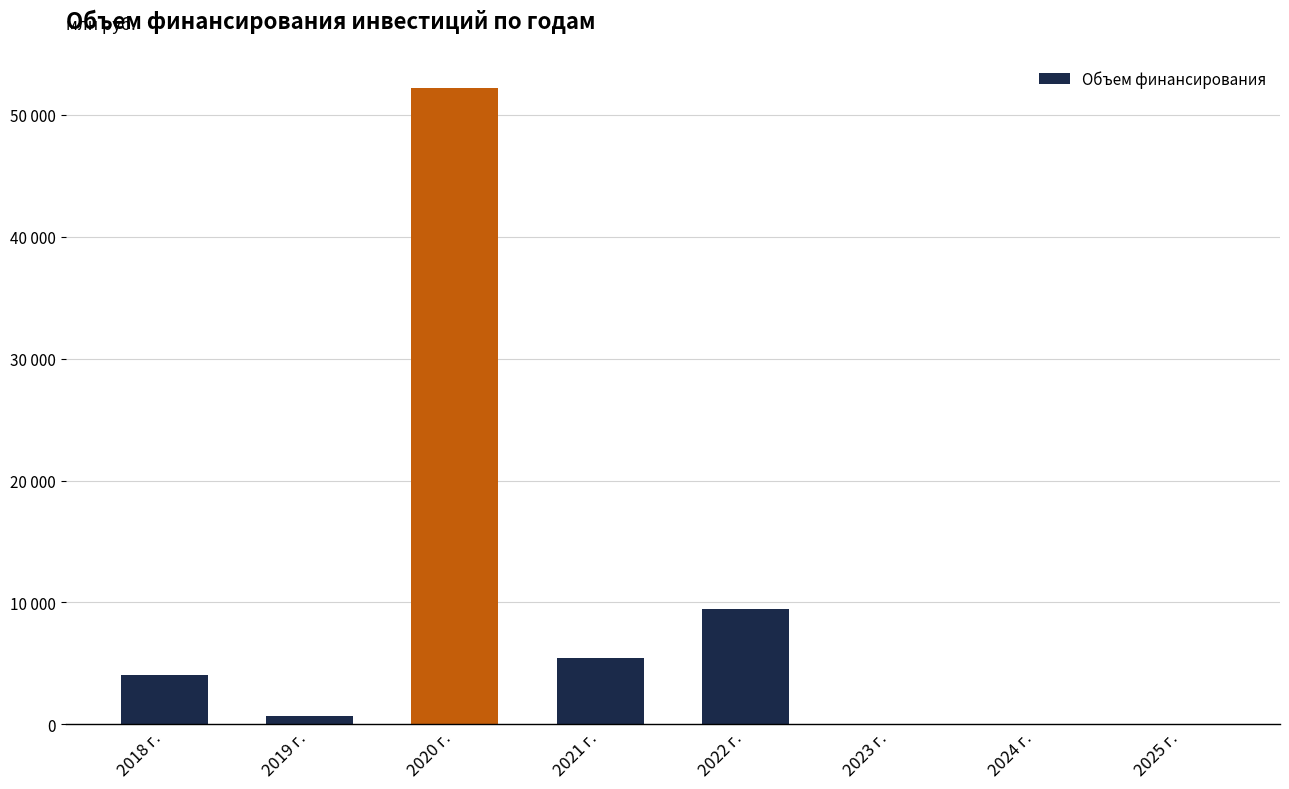

At which category does the chart reach its minimum across all series?

2023 г.